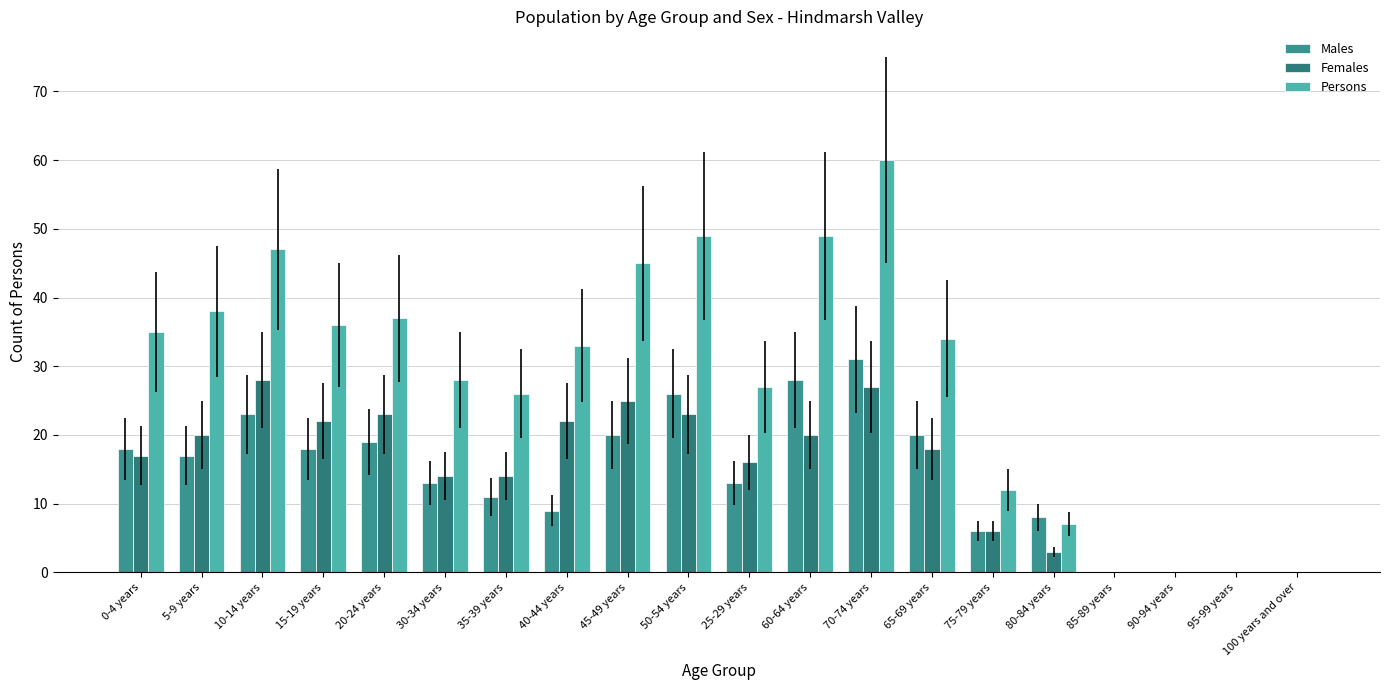

Does the chart contain stacked bars?

No